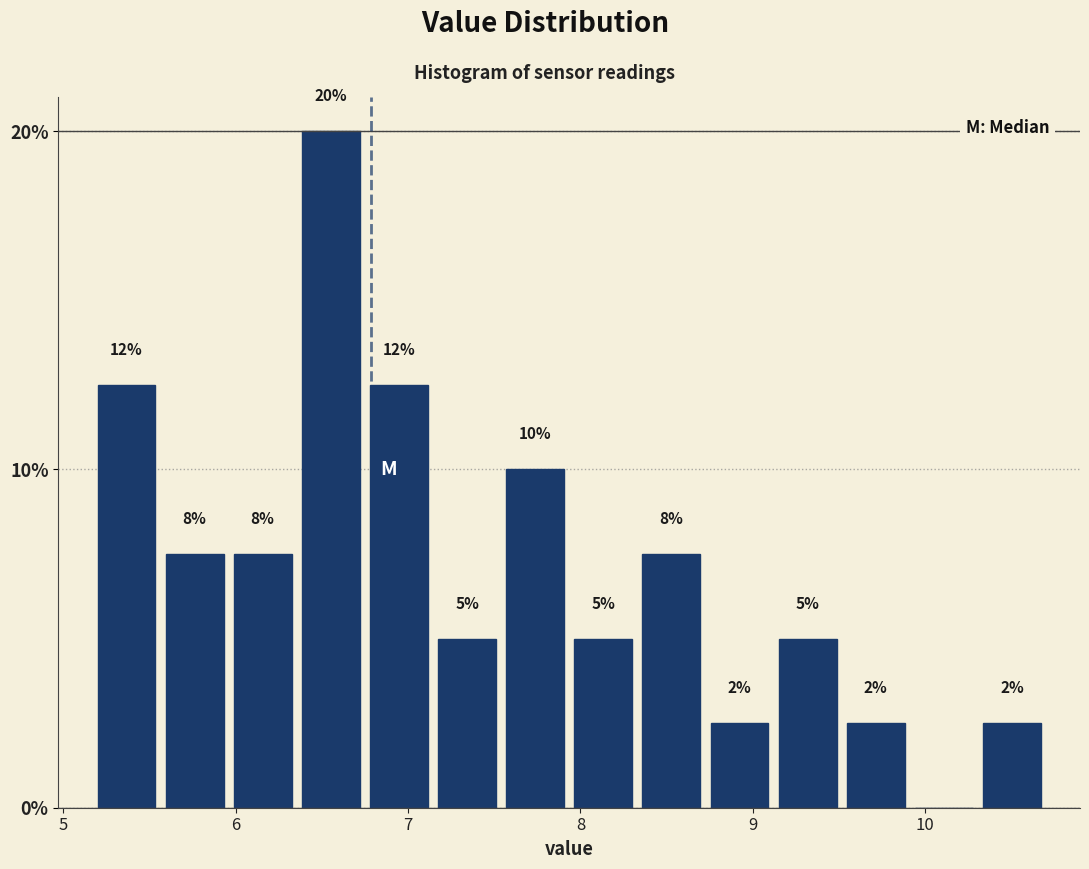

Around what value on the x-axis is the tallest bar? Give the approximate position of its centre, as read against the axis.

6.6